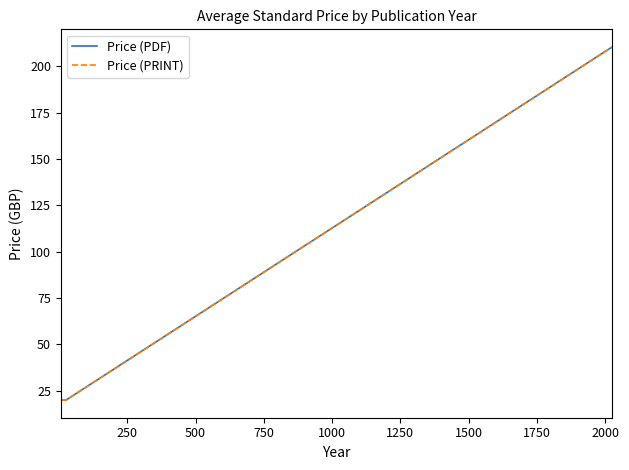

Is this an area chart (filled region under the line)?

No